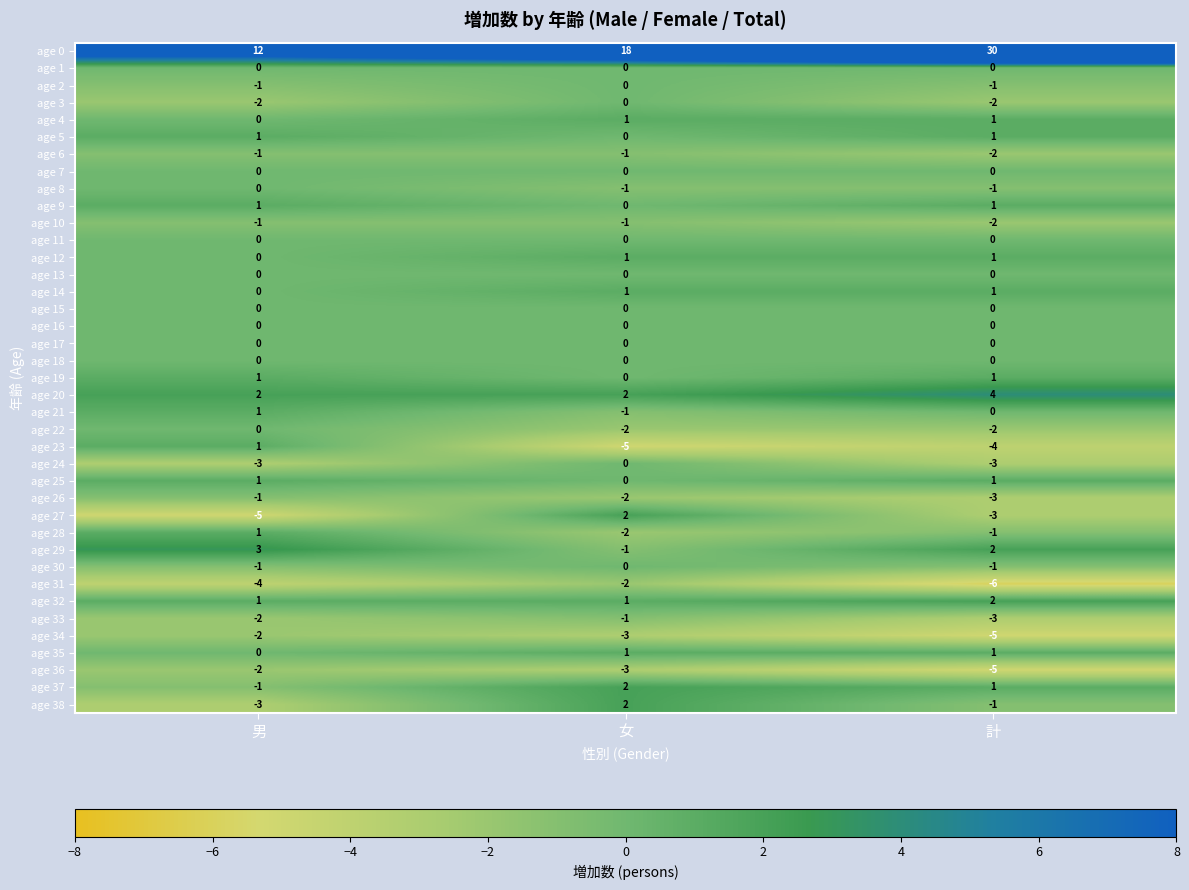

Where is age 8 nearest to the value 0?

男